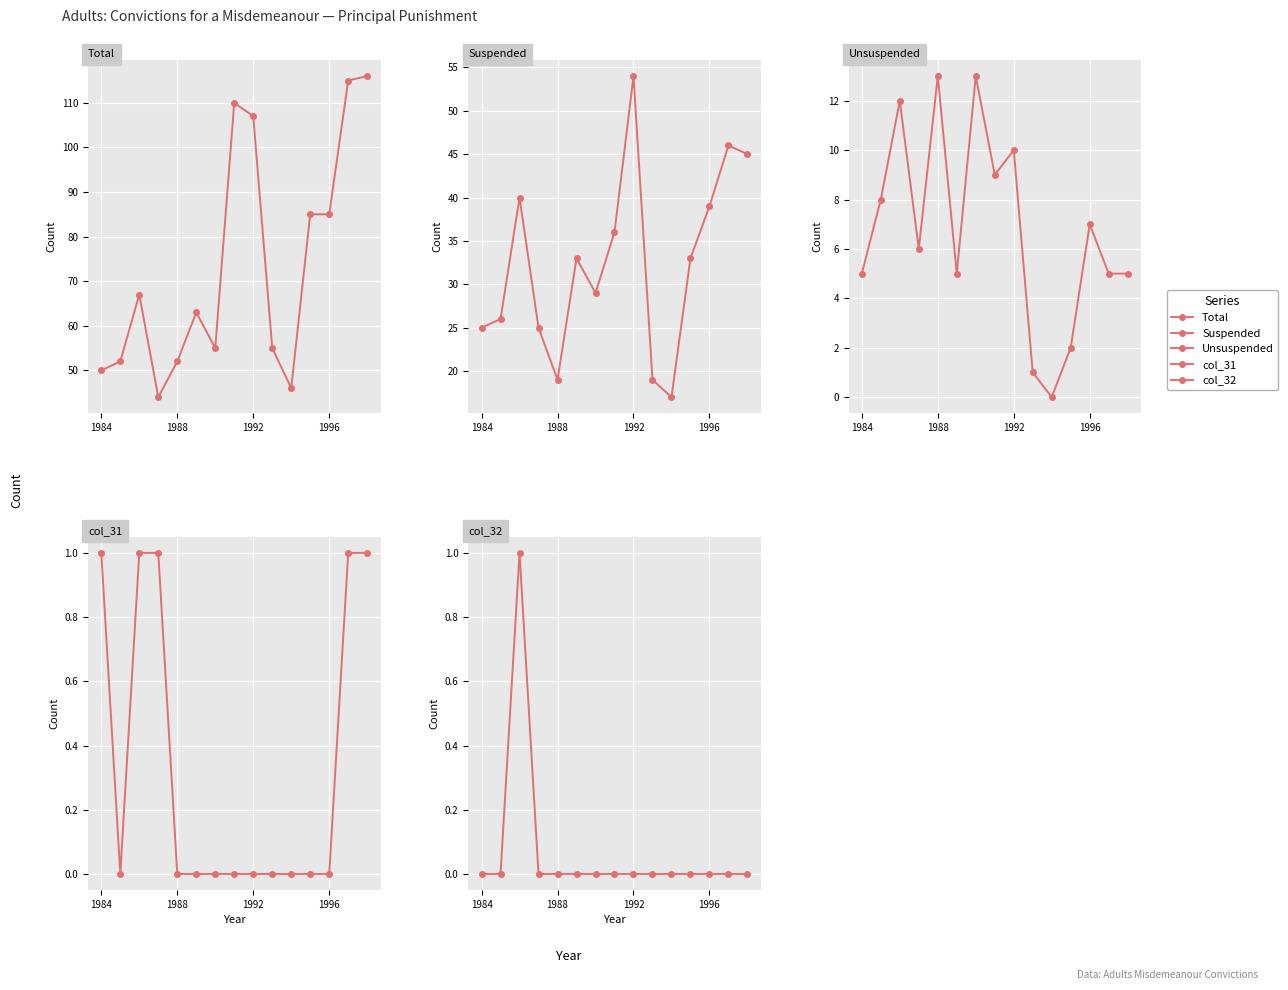

True or false: col_31 and Unsuspended cross at least once.

False